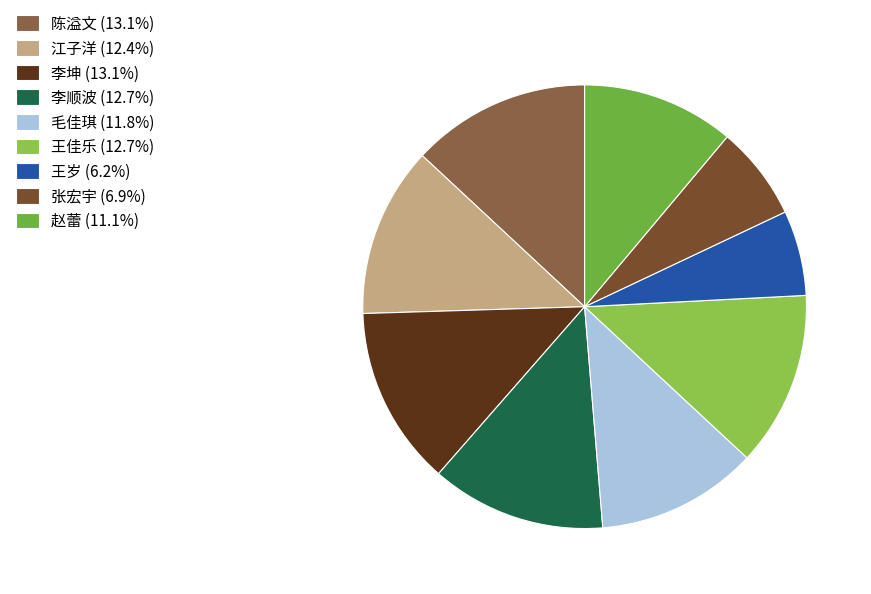

What percentage is the 陈溢文 slice, to the nearest percent?

13%